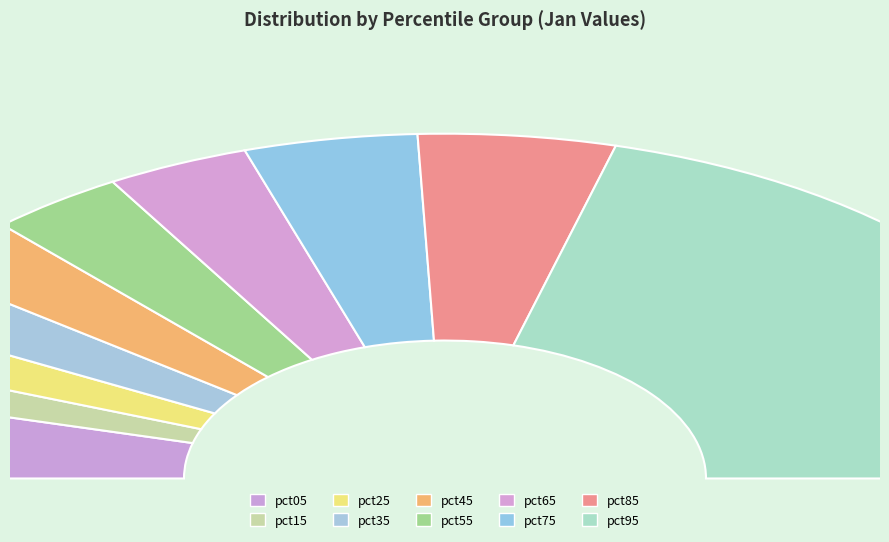

Which category has the biggest portion of the pie?

pct95